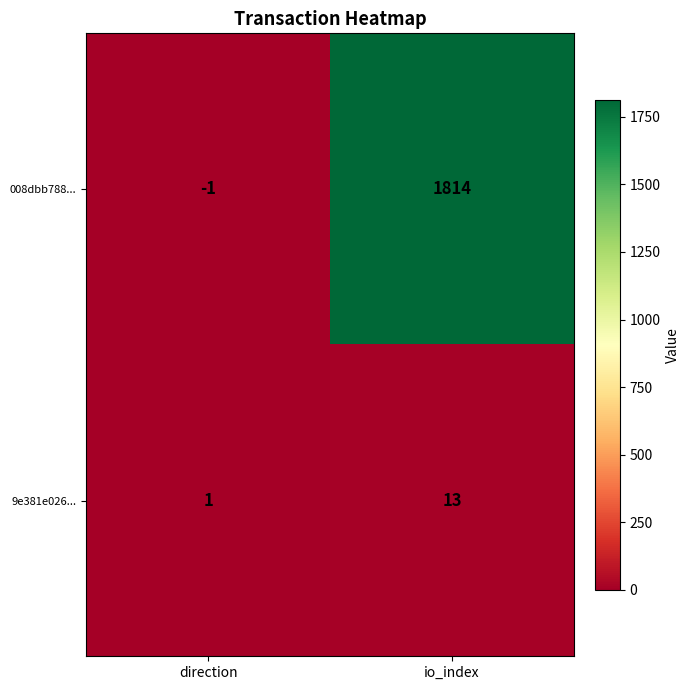

The value of 008dbb788... at io_index is 1814. True or false?

True